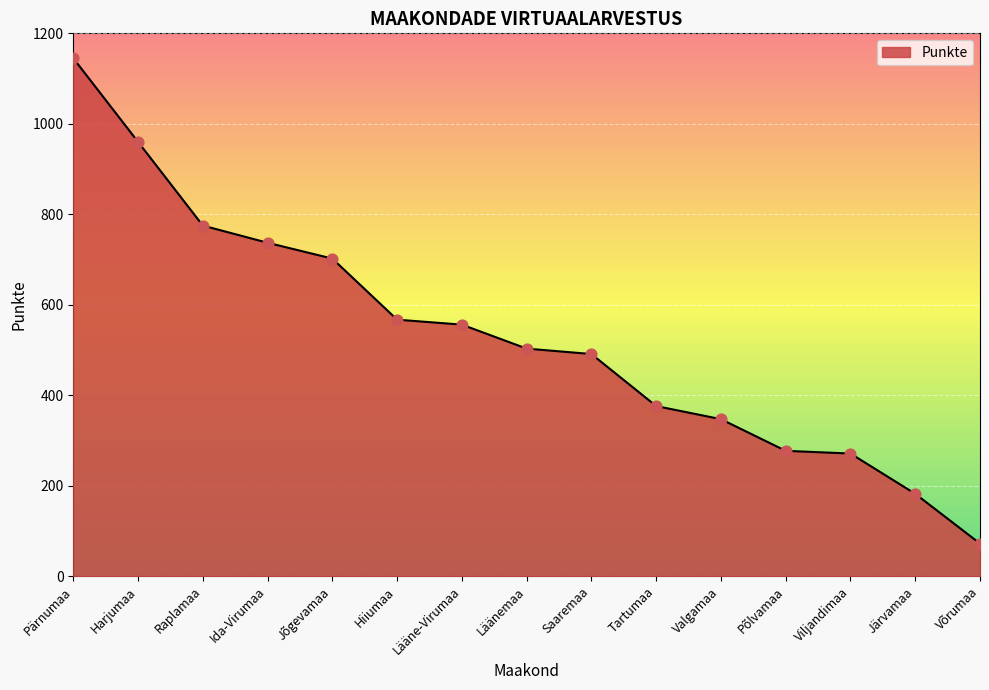

Which has a higher value, Ida-Virumaa or Harjumaa?

Harjumaa